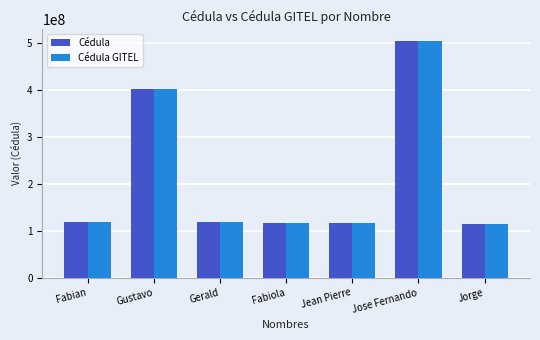

True or false: Cédula GITEL has a value of 117240981 at Fabiola.

True